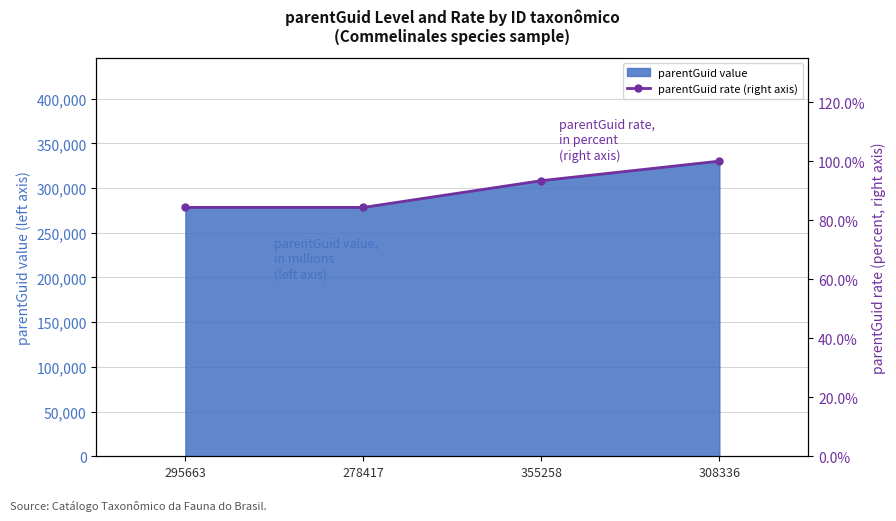

What is the label of the 1st point from the left?

295663